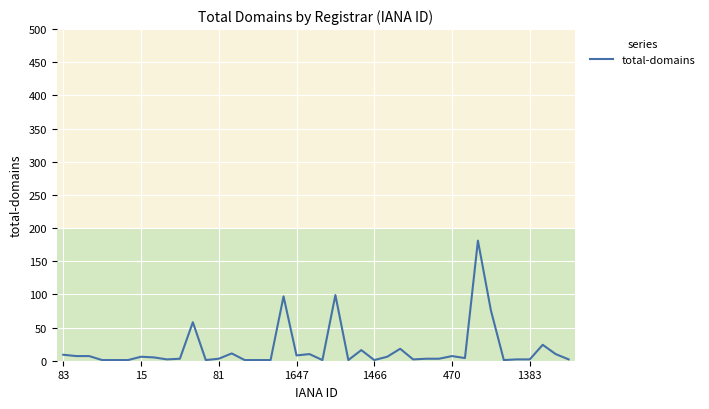

What is the difference between the maximum and second lowest values?

180